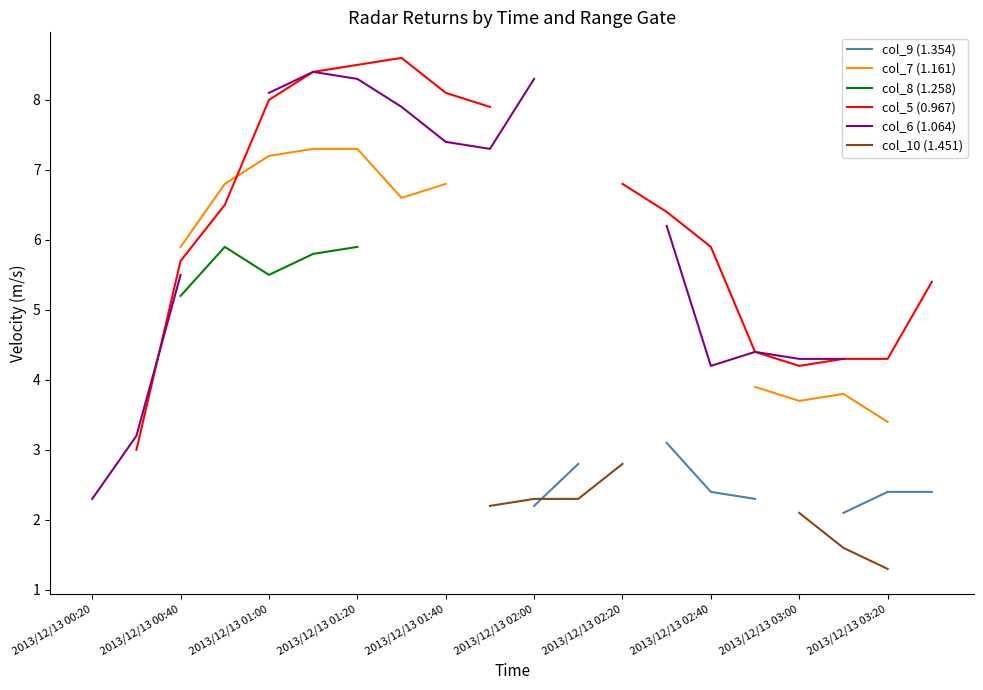

Count the col_5 (0.967) values in the range 5 to 6.

3